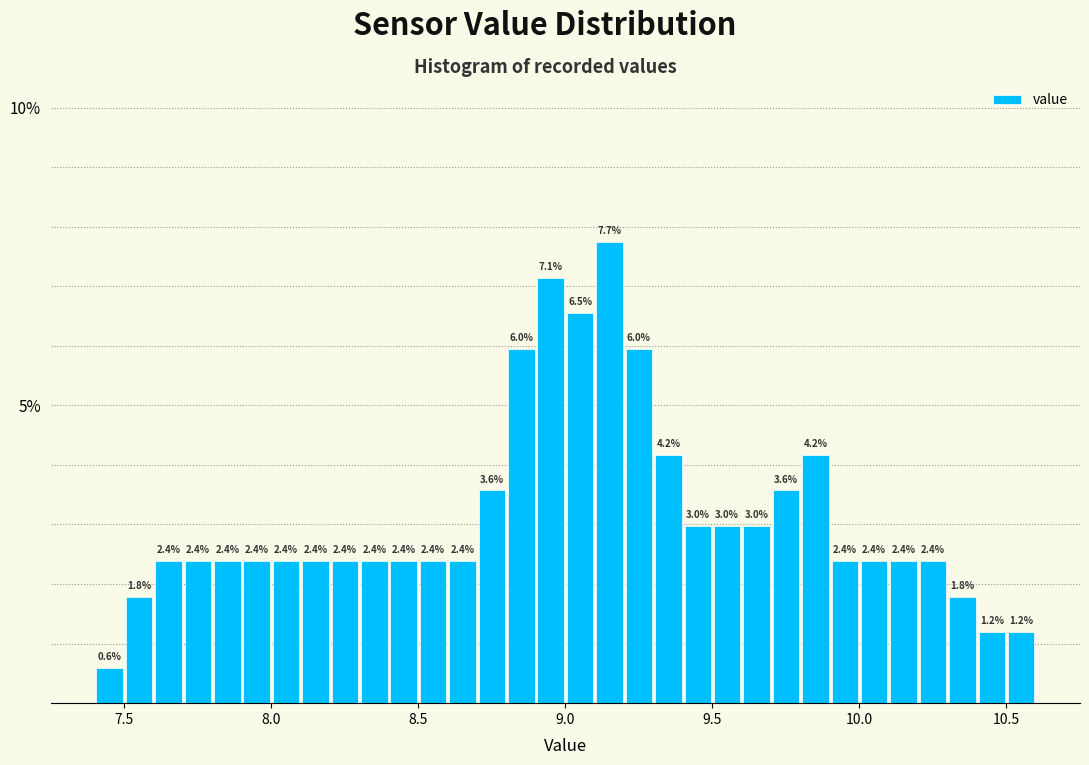

Around what value on the x-axis is the tallest bar? Give the approximate position of its centre, as read against the axis.

9.15